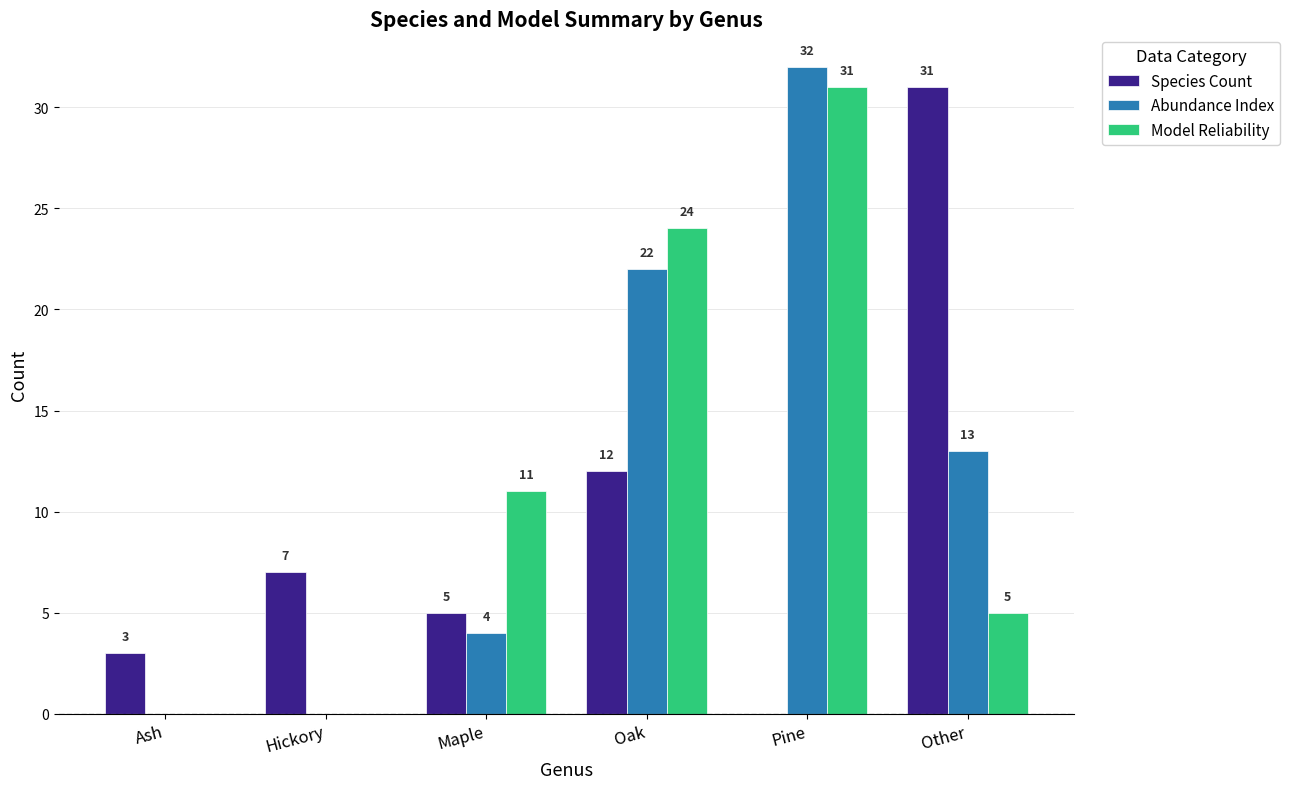

Reading left to right, transcribe all the data shown in this chart.

Species Count: Ash=3	Hickory=7	Maple=5	Oak=12	Pine=0	Other=31
Abundance Index: Ash=0	Hickory=0	Maple=4	Oak=22	Pine=32	Other=13
Model Reliability: Ash=0	Hickory=0	Maple=11	Oak=24	Pine=31	Other=5